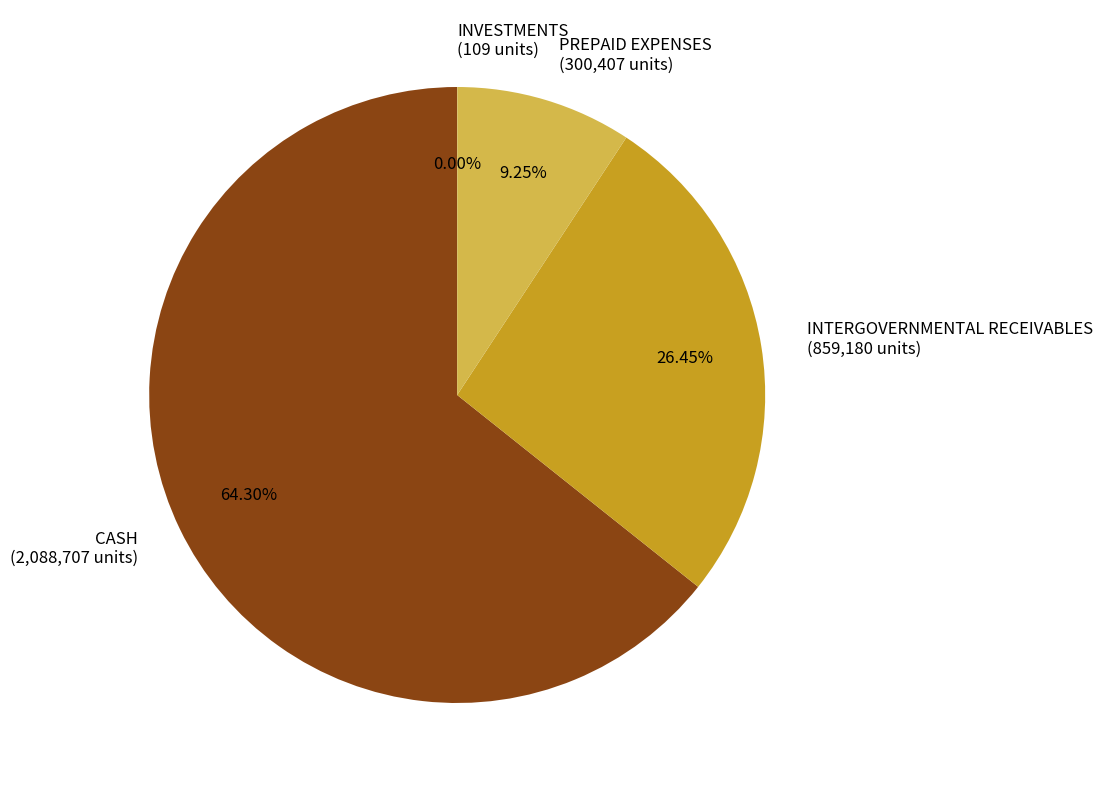

To the nearest percent, what is the difference between the largest and smallest slice percentages?

64%